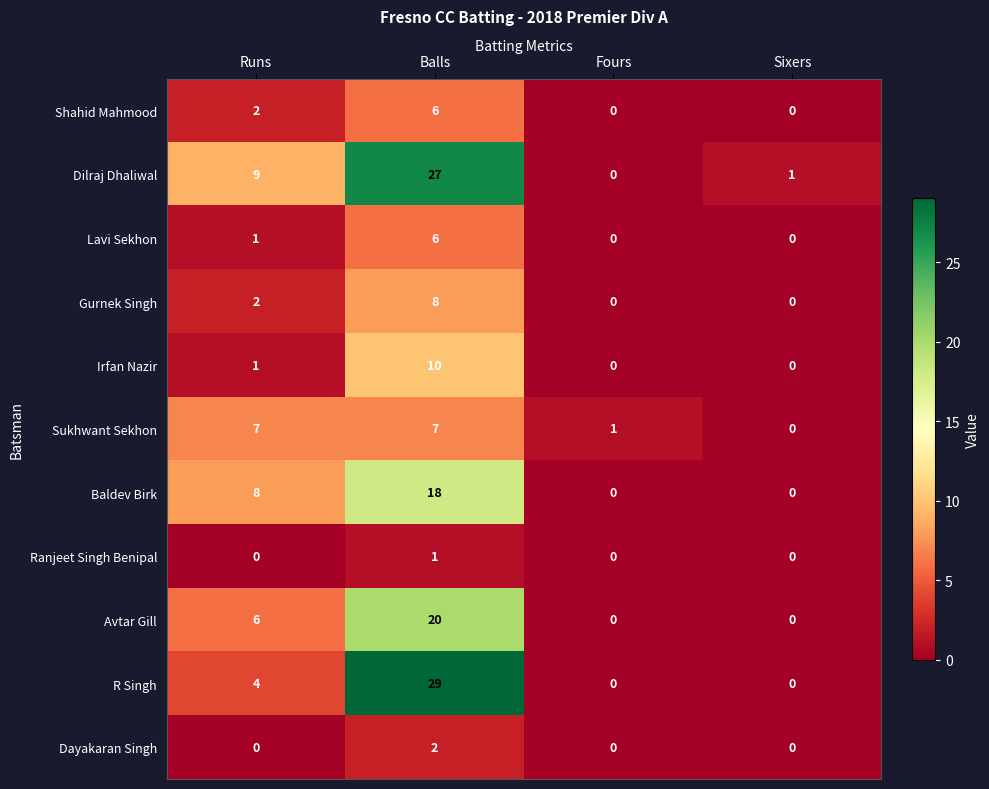

At which category is the sum across all series the highest?

Balls